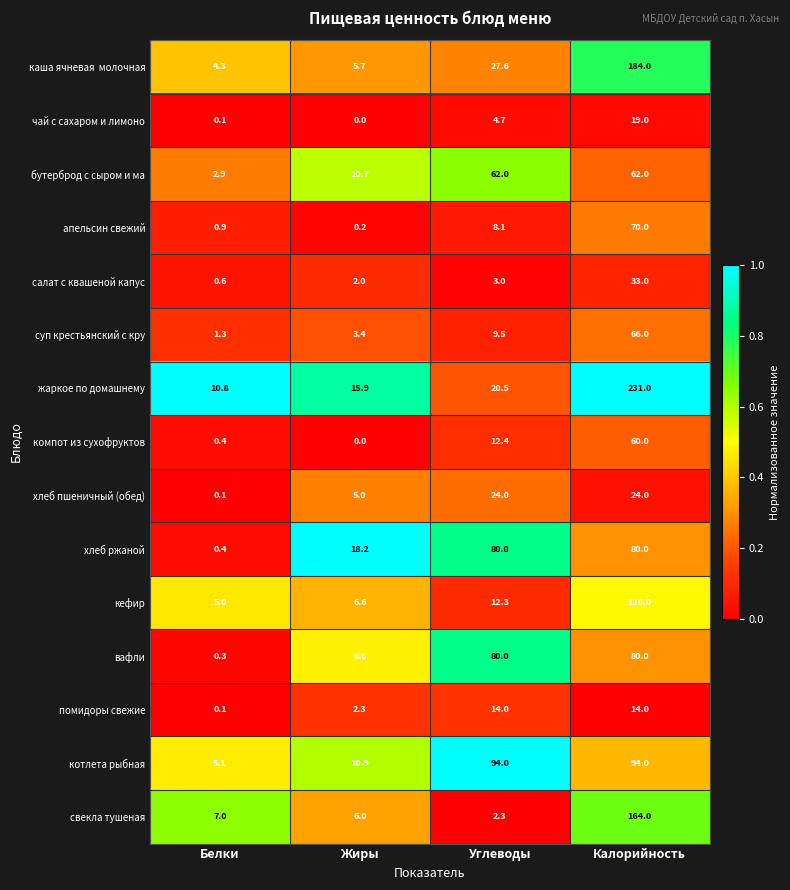

What is the maximum value for свекла тушеная?

164.0